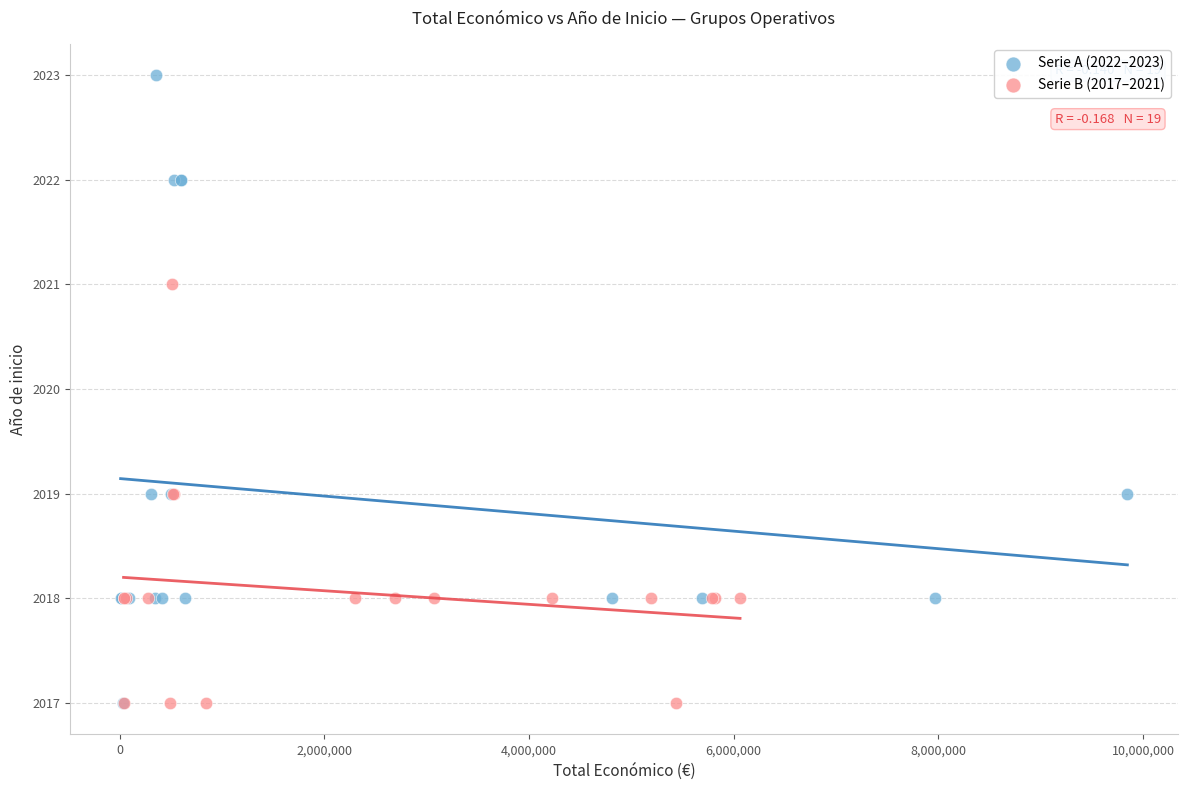

Which series reaches the maximum Y coordinate?

Serie A (2022–2023)